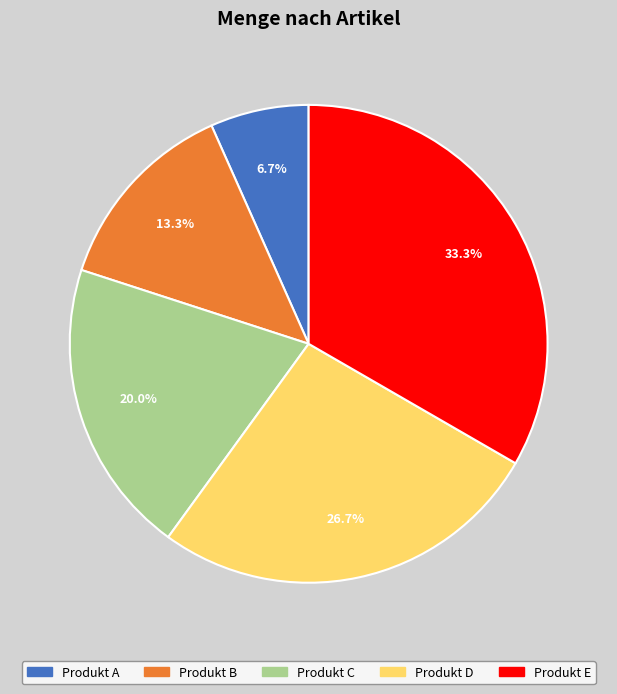

Count the number of slices in the pie.

5